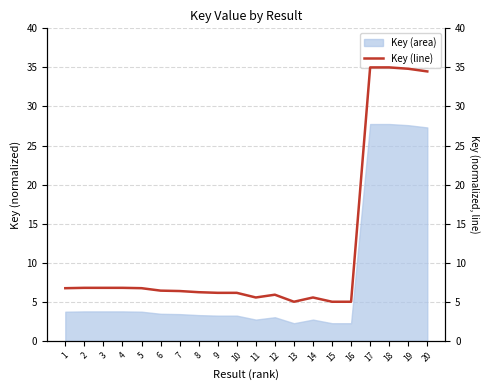

How many values are below 6?

6